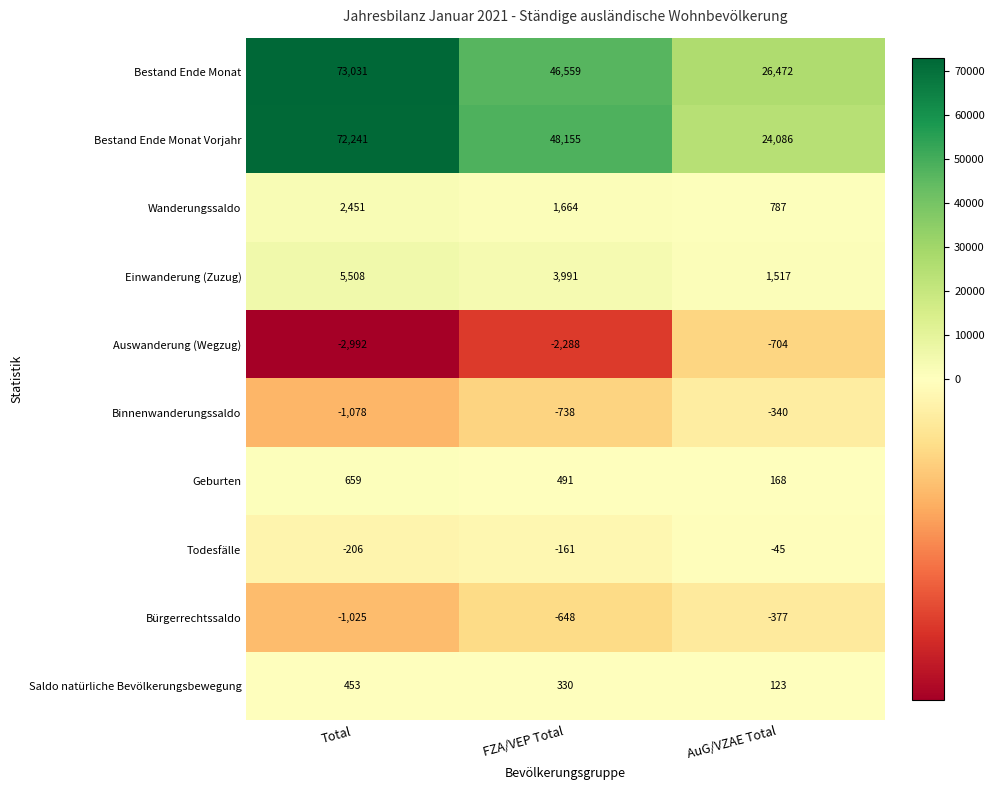

Rank the series by their maximum value, from highest to lowest.

Bestand Ende Monat, Bestand Ende Monat Vorjahr, Einwanderung (Zuzug), Wanderungssaldo, Geburten, Saldo natürliche Bevölkerungsbewegung, Todesfälle, Binnenwanderungssaldo, Bürgerrechtssaldo, Auswanderung (Wegzug)